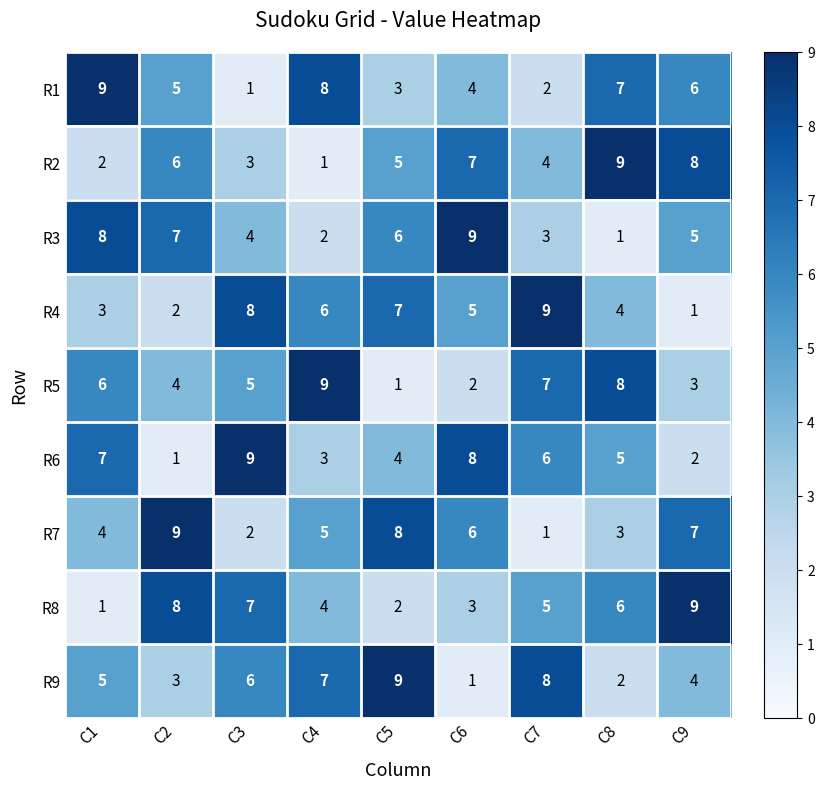

At C7, list the series in order from smallest to largest.

R7, R1, R3, R2, R8, R6, R5, R9, R4